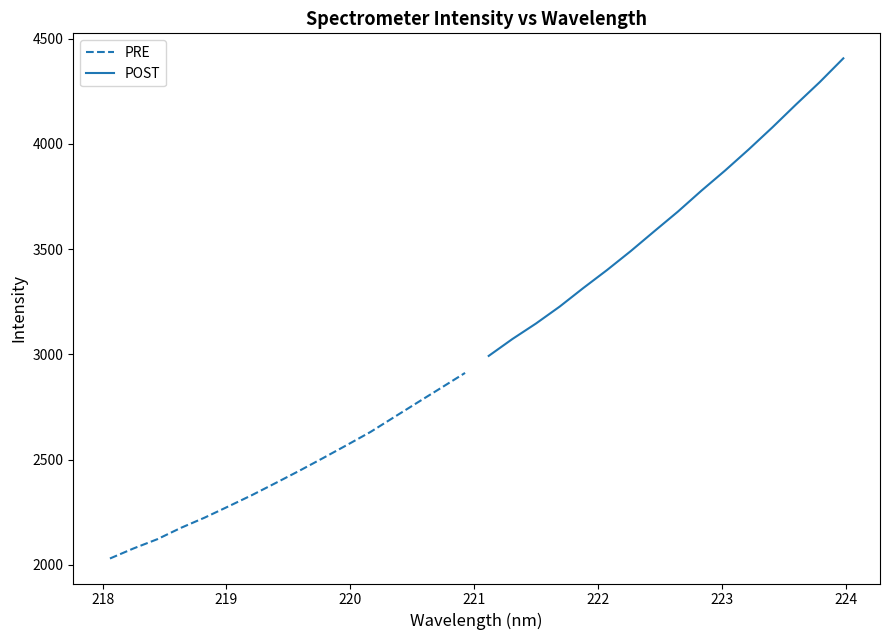

What is the minimum value for PRE?

2030.0